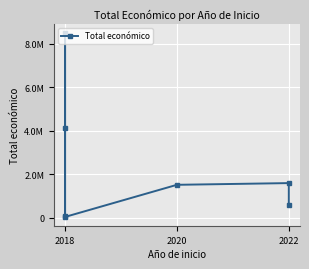

Reading left to right, transcribe all the data shown in this chart.

98068	4139393	8484999	37924	1513726	1592249	593713